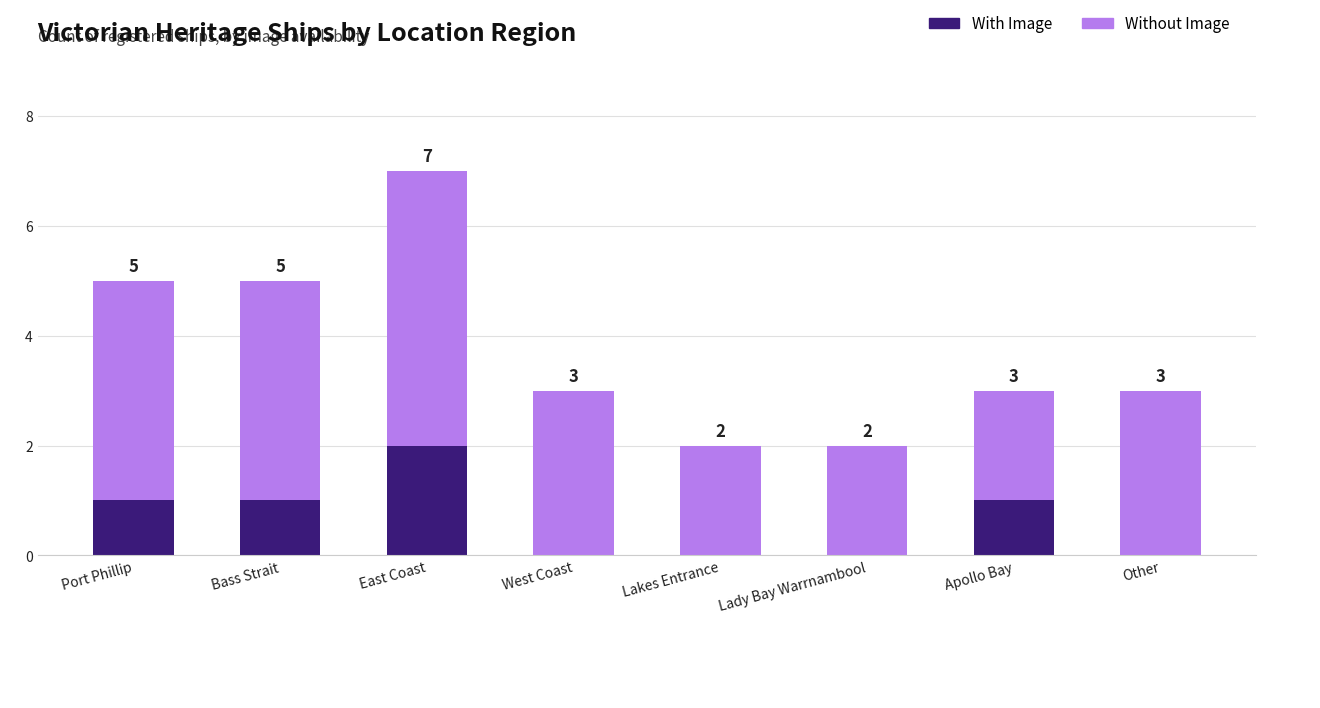

Which category has the highest value in the With Image series?

East Coast